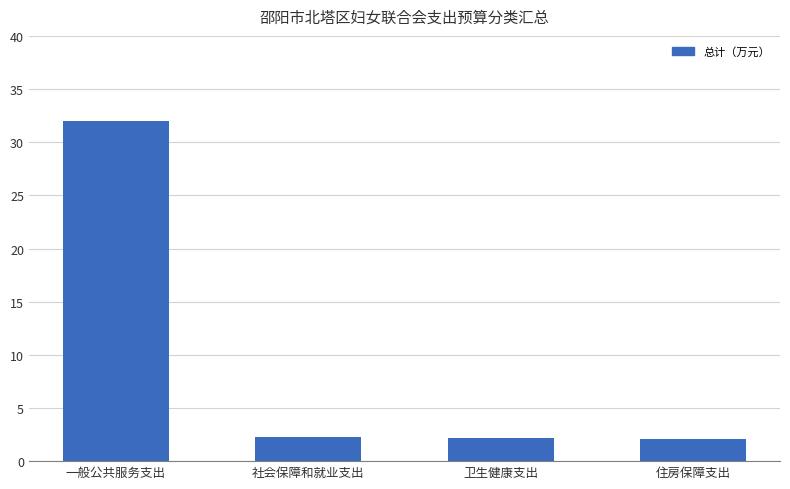

True or false: the data shows 41.8 at 一般公共服务支出.

False